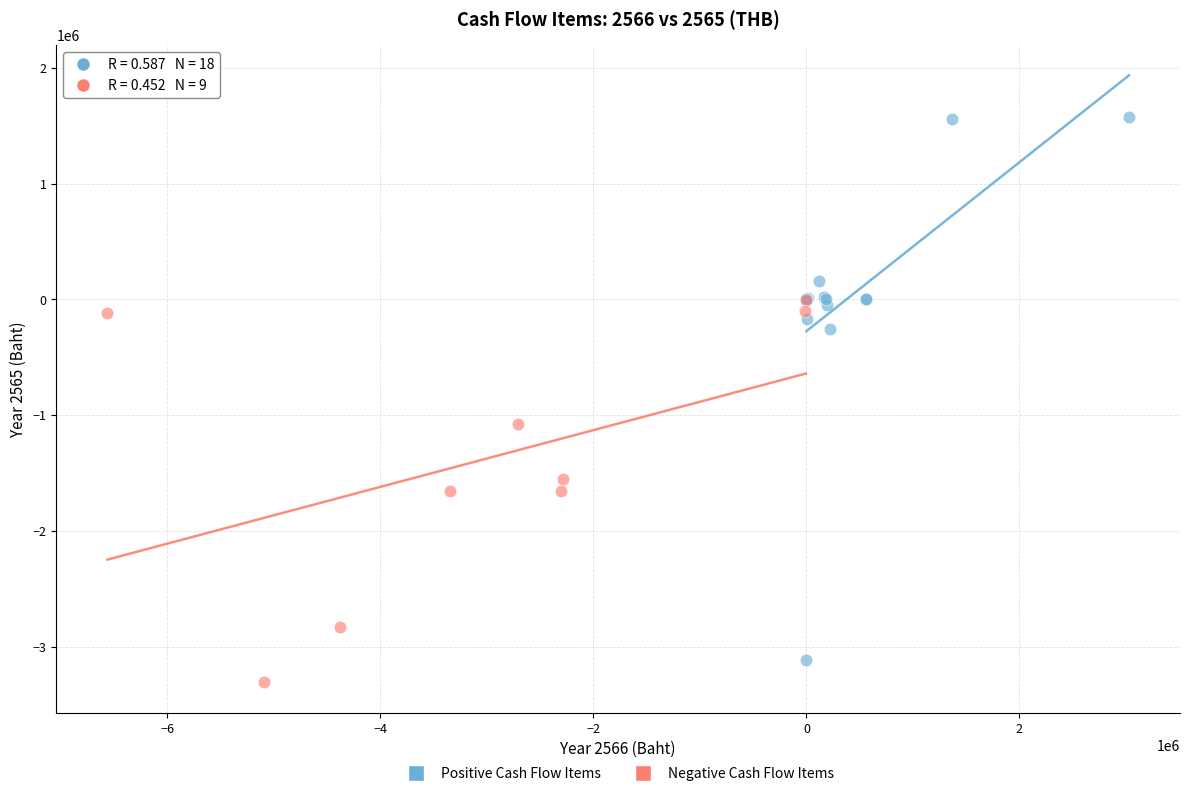

Which series has the widest spread of Y values?

Positive Cash Flow Items